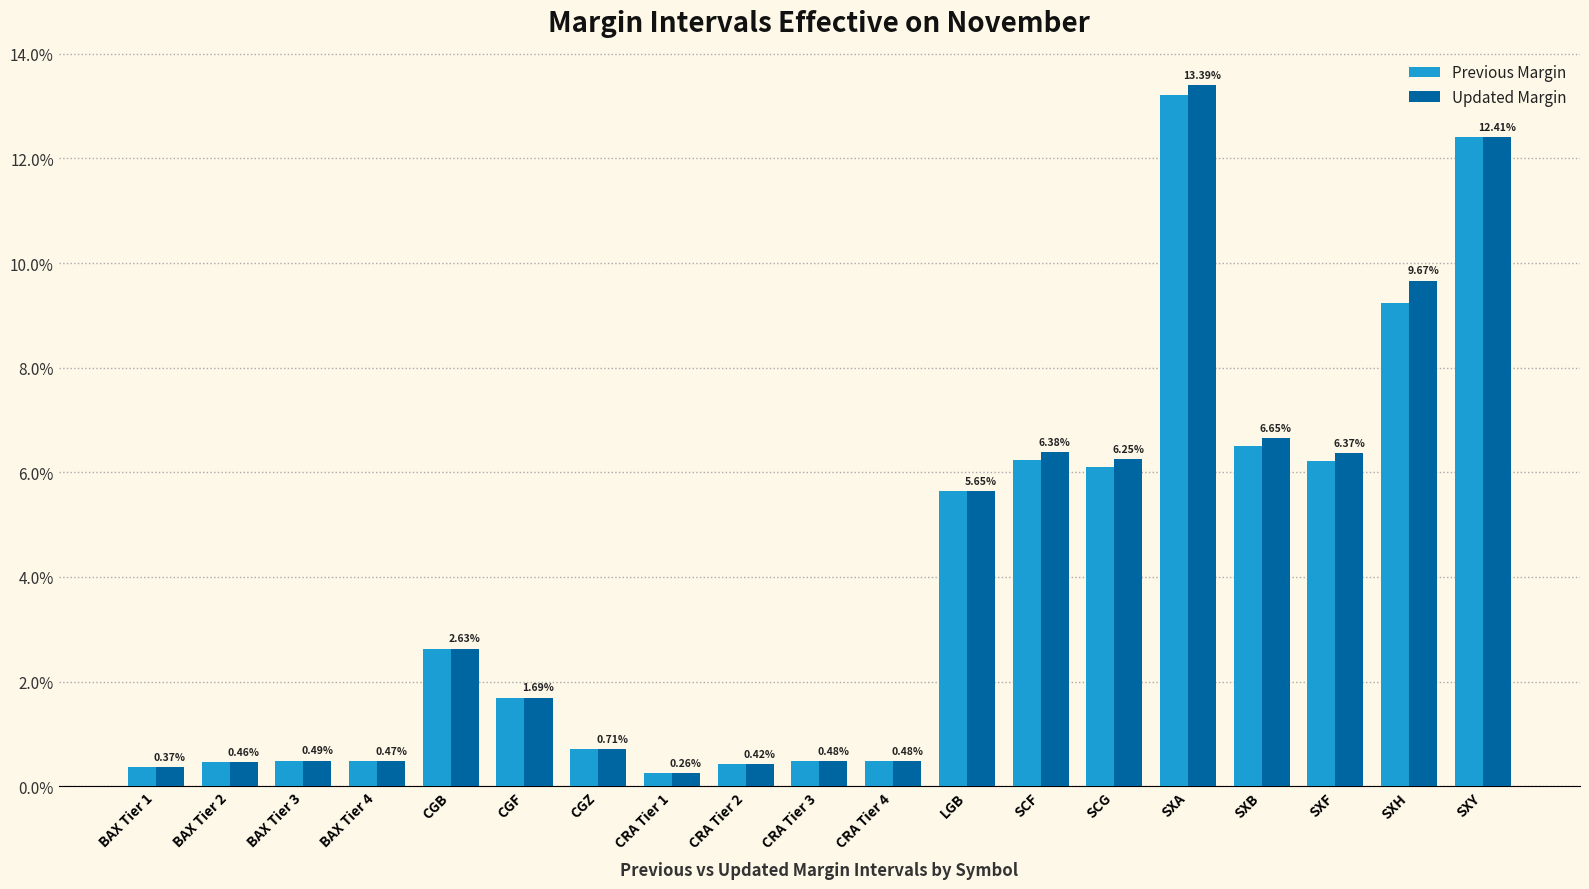

Which has a higher value, BAX Tier 4 or CRA Tier 2?

BAX Tier 4